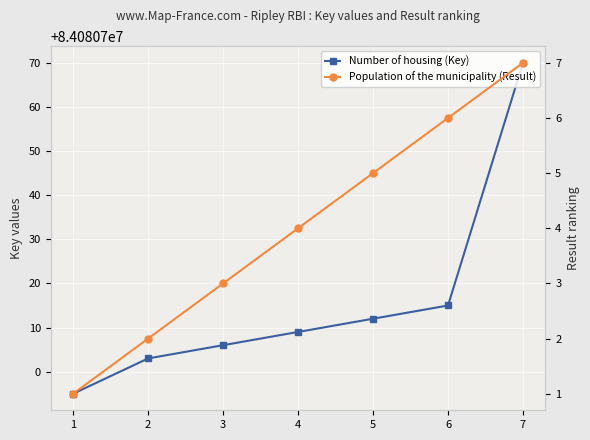

What is the difference between the maximum and minimum values in the Number of housing (Key) series?

75